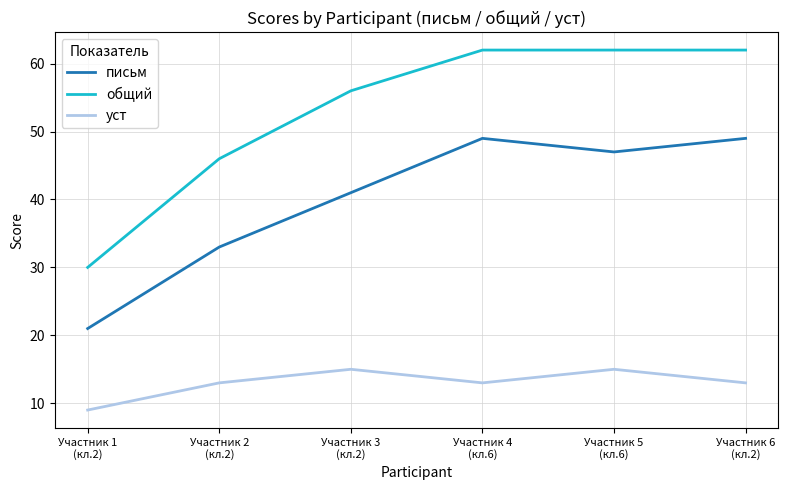

List the series in order of their overall mean, lowest first.

уст, письм, общий